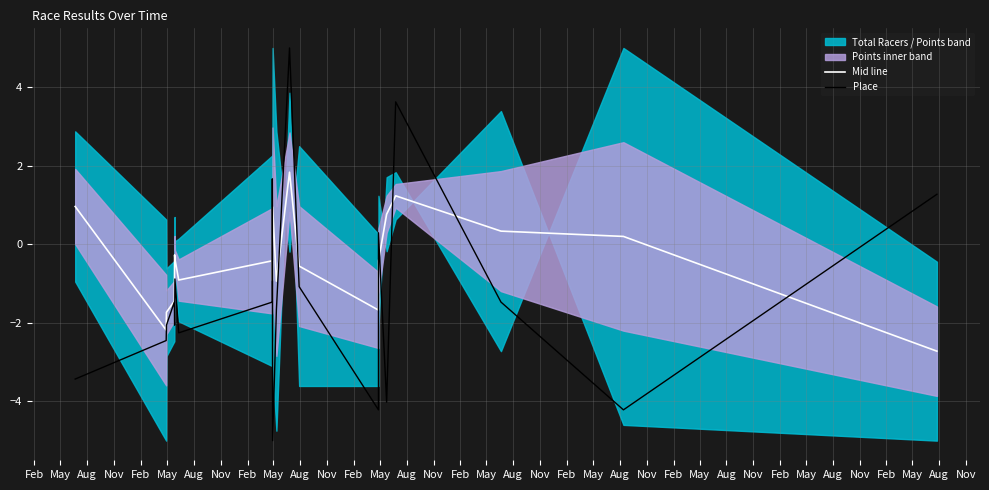

What is the maximum value for Place?

5.0